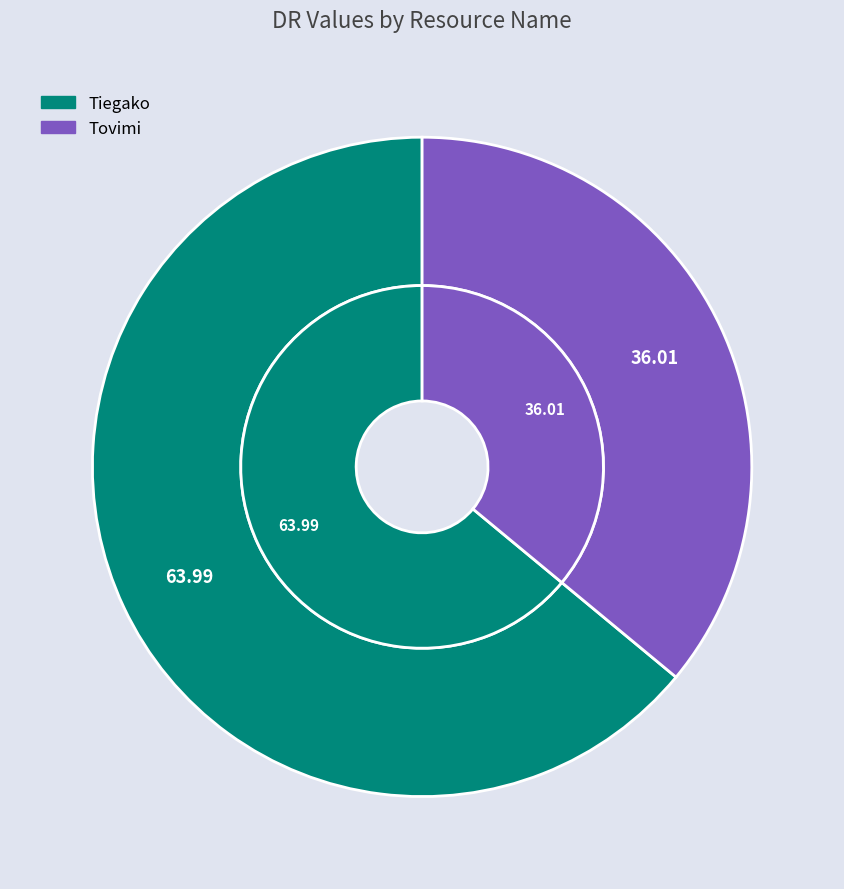

Is there a majority slice in this chart?

Yes